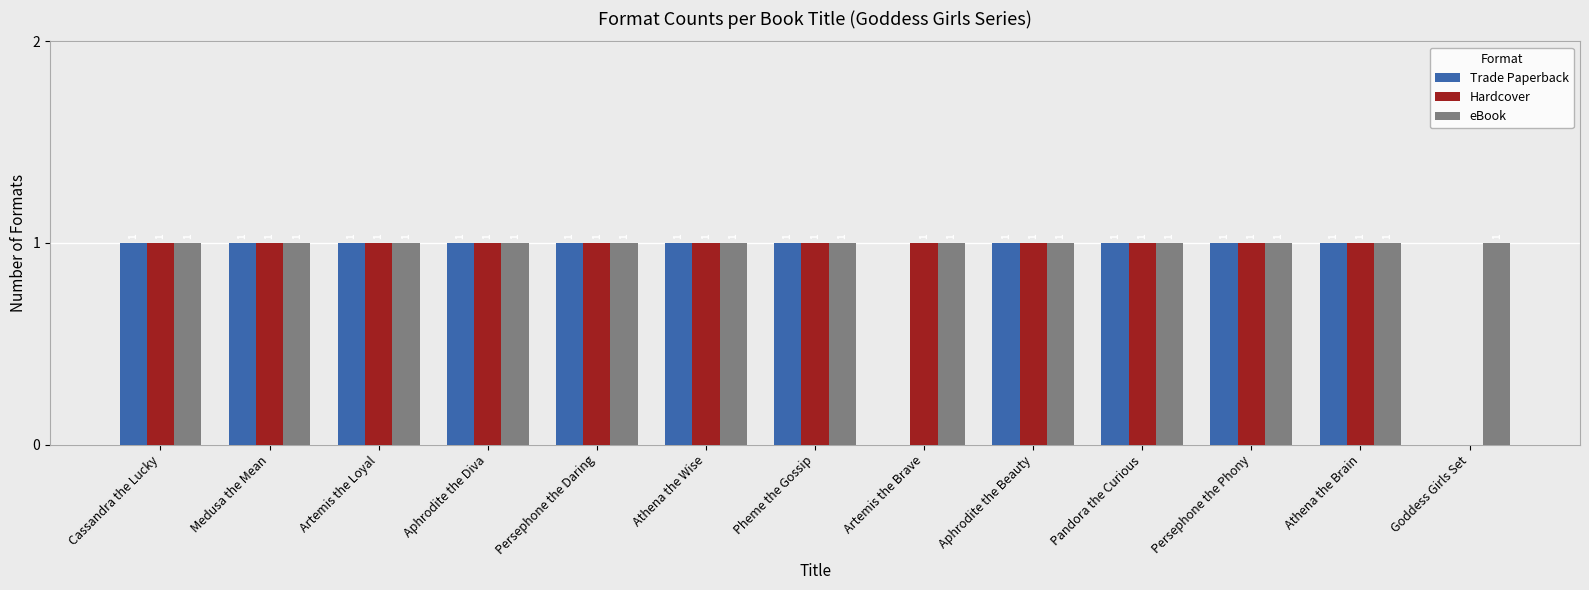

How many groups of bars are there?

13